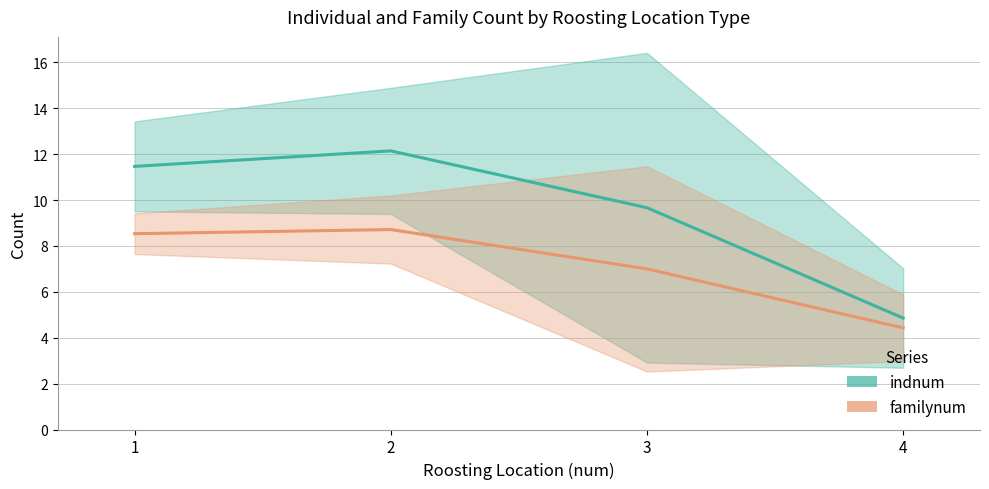

Where is familynum nearest to the value 6?

3